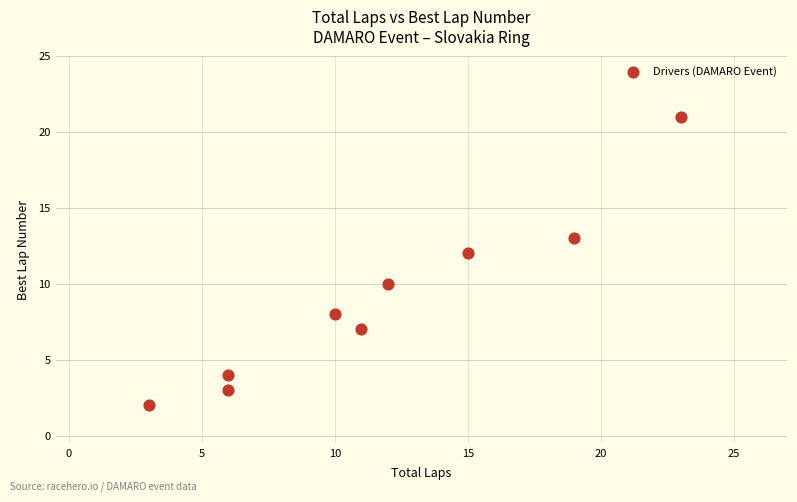

What is the average X value?

12